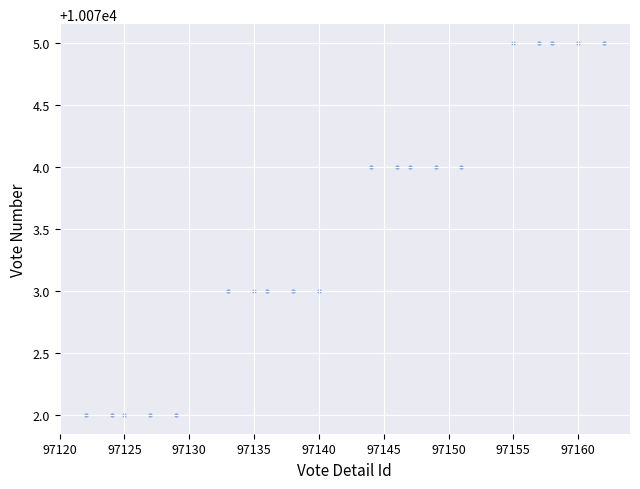

What is the range of X values (max minus min)?

40